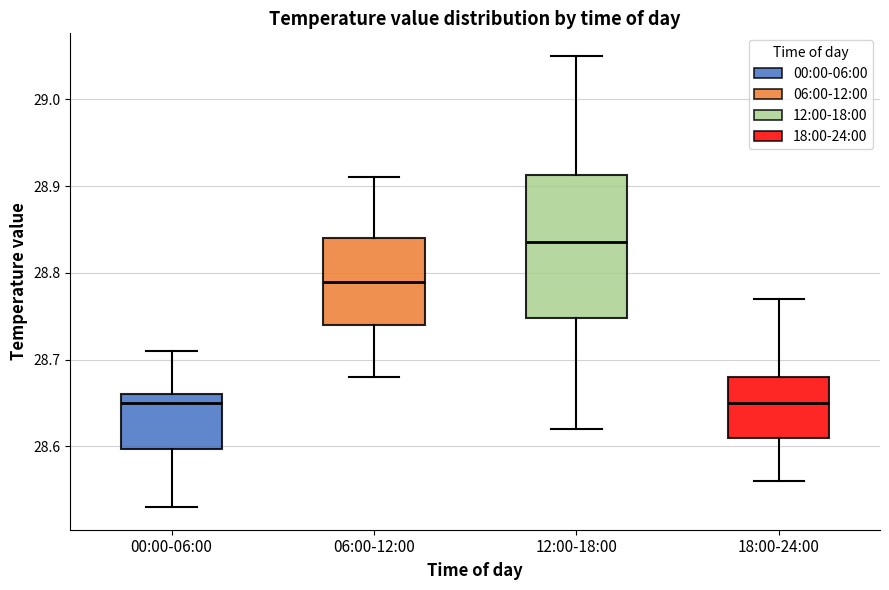

Comparing the boxes themselves (not the whiskers), which one is the tallest?

12:00-18:00